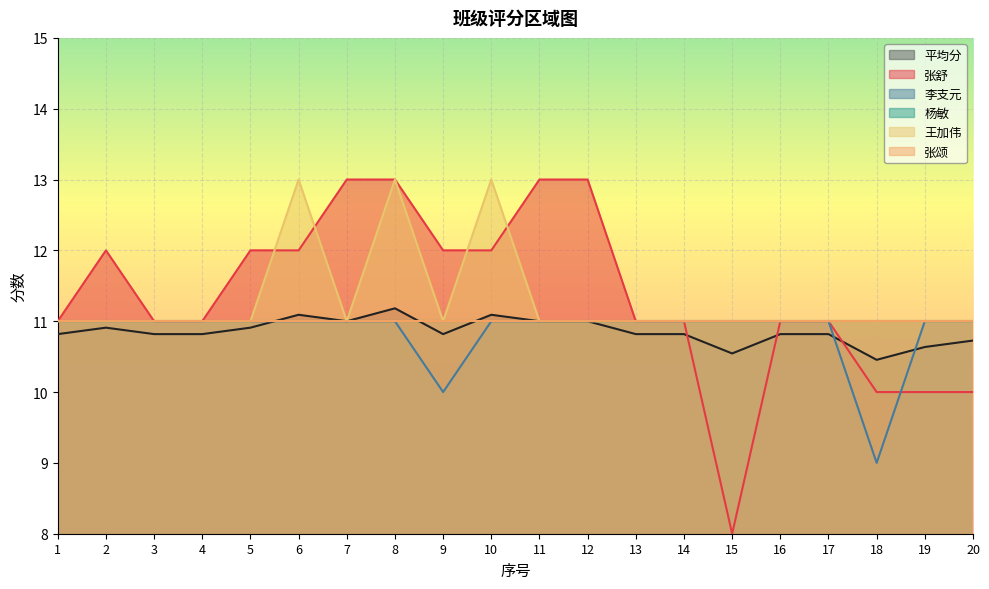

At which label does 李支元 reach its peak?

1